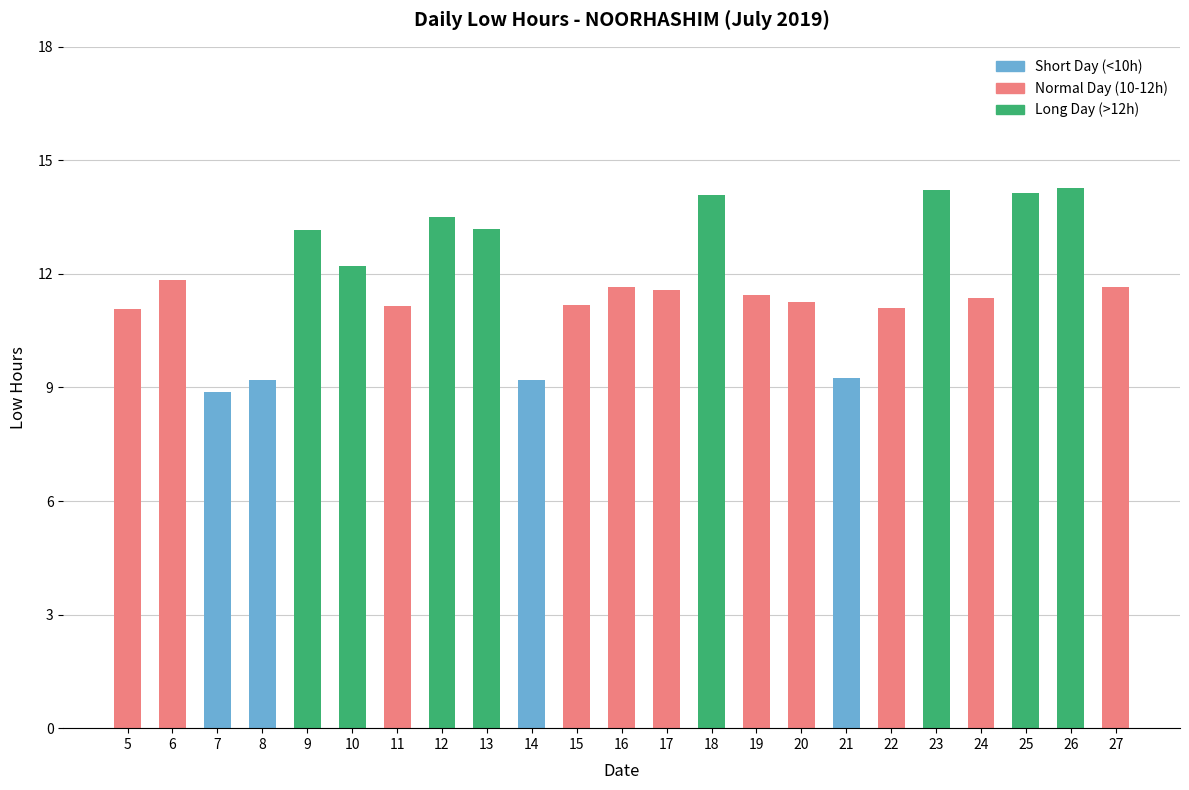

True or false: the data shows 20.9 at 12.

False